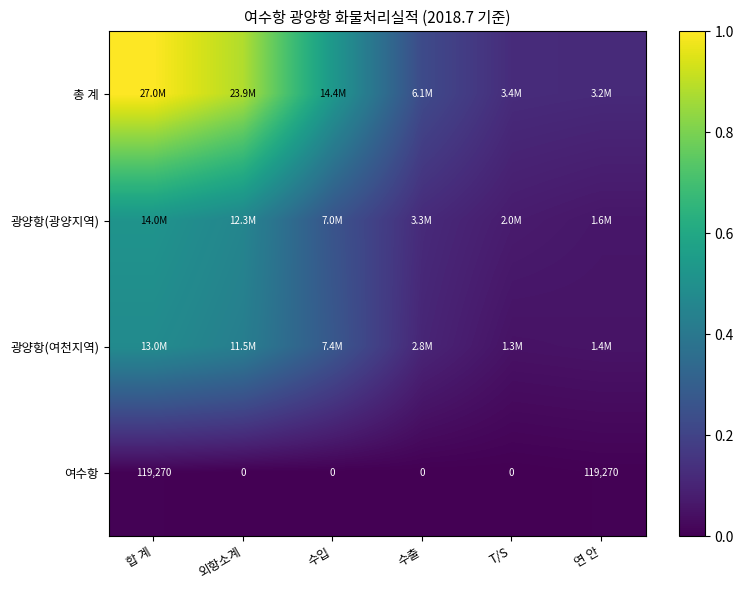

Is it true that 광양항(광양지역) equals 0.2 at 합 계?

False